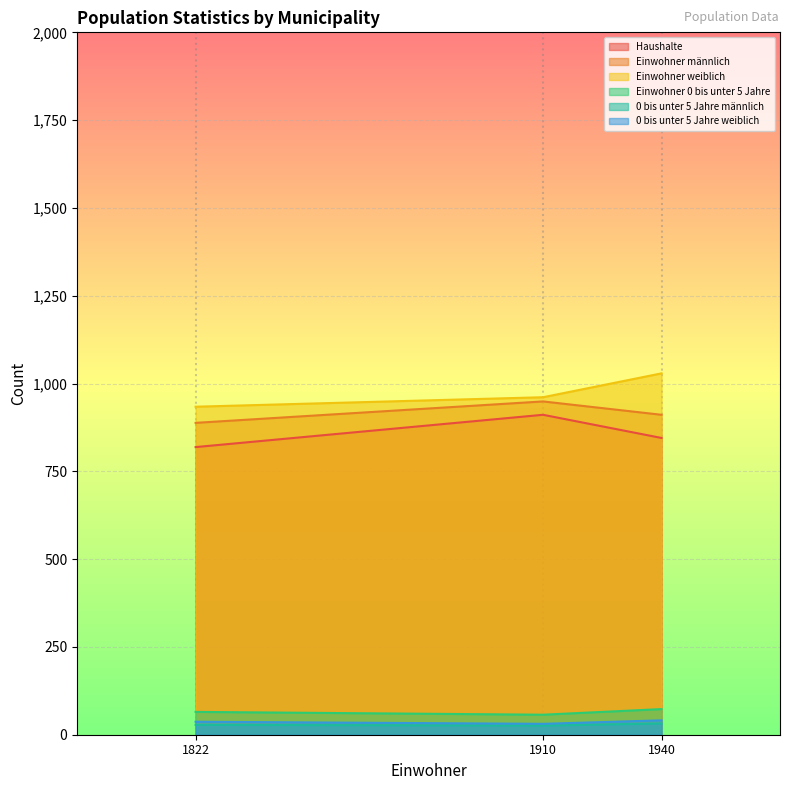

Is the value of Einwohner 0 bis unter 5 Jahre at 1940 greater than the value of 0 bis unter 5 Jahre weiblich at 1940?

Yes